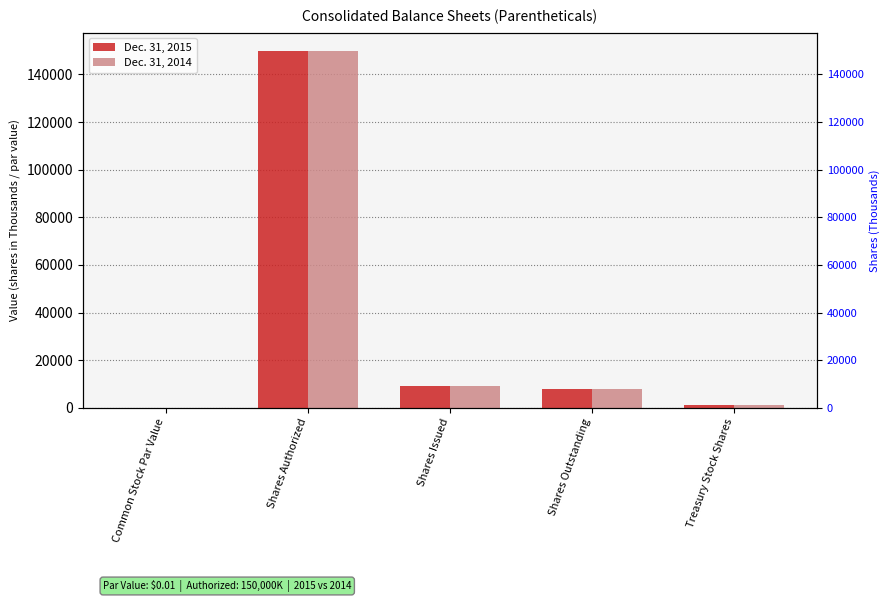

Which series has the largest range (max minus min)?

Dec. 31, 2015